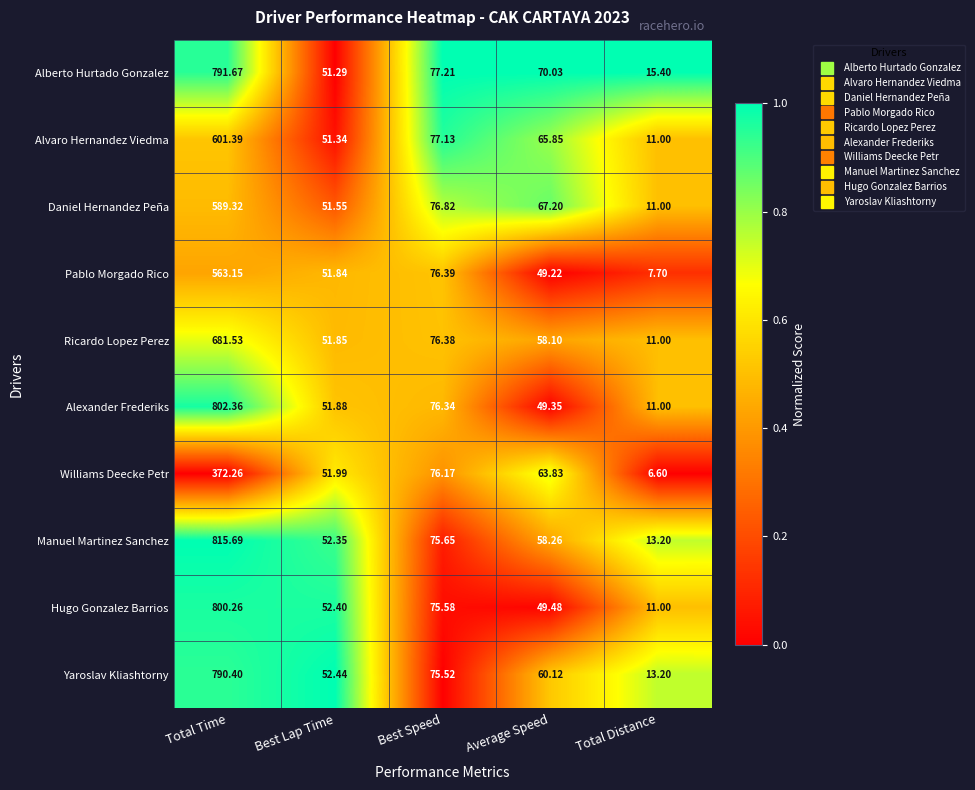

Is the value of Pablo Morgado Rico at Best Lap Time greater than the value of Alberto Hurtado Gonzalez at Best Speed?

No